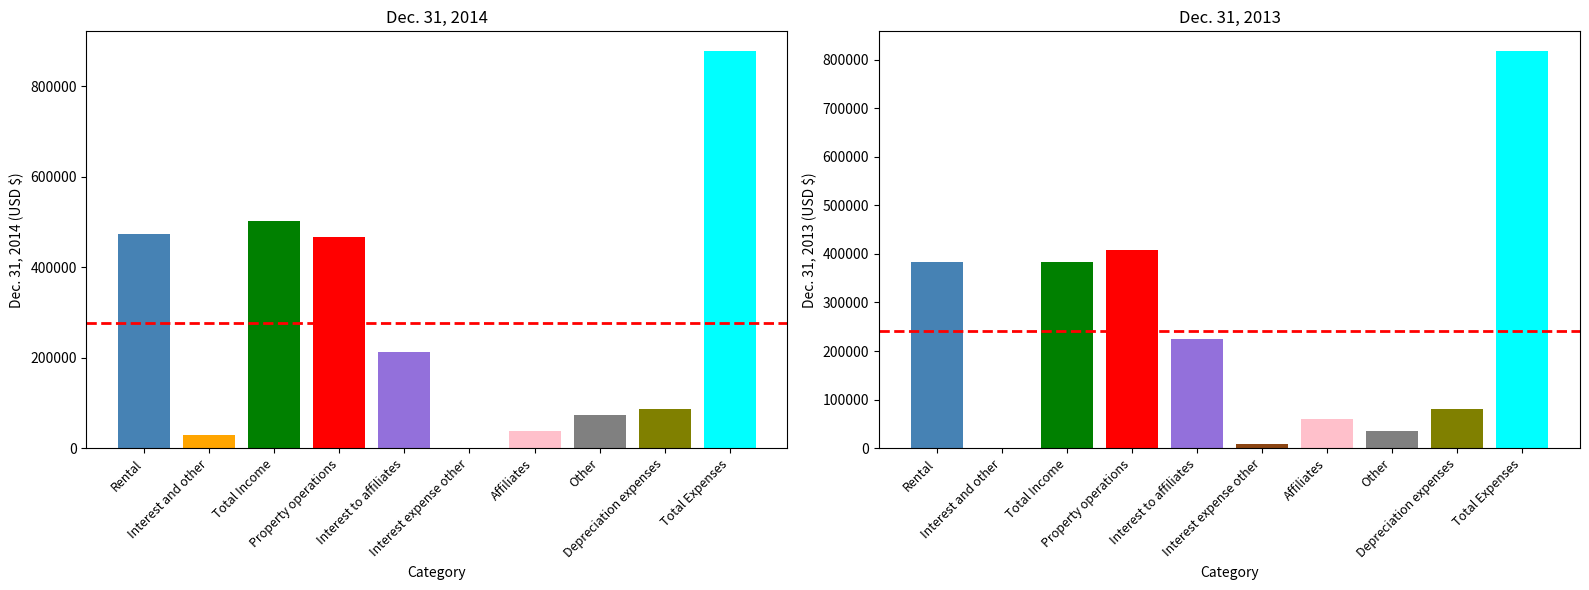

What are all the series names shown in the legend?

Dec. 31, 2014, Dec. 31, 2013